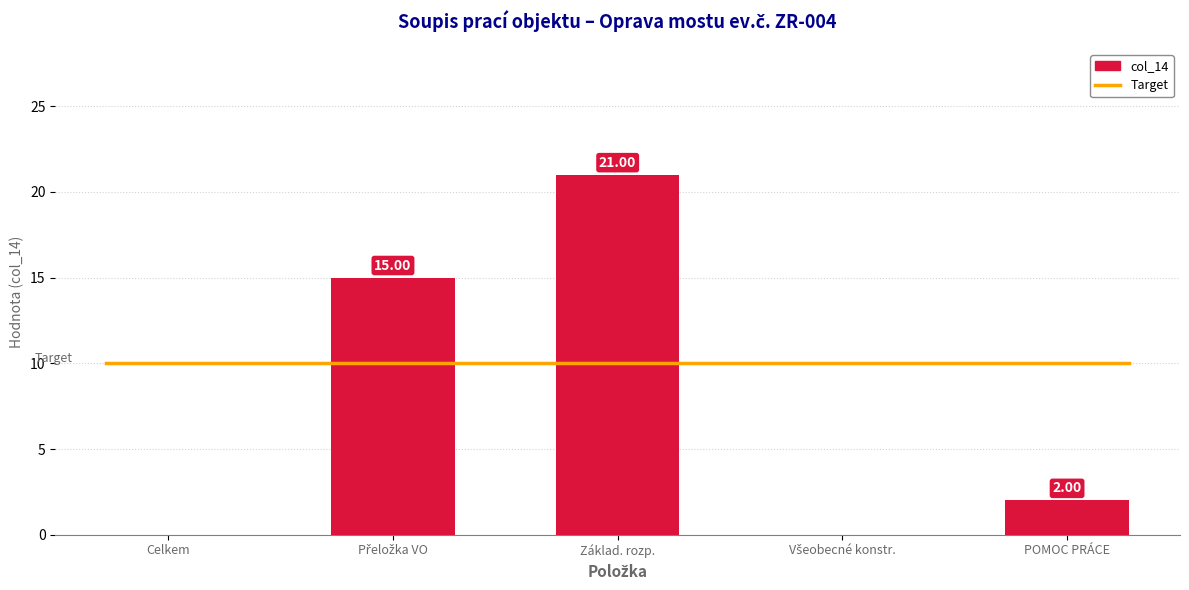

Where does the data first go above 2?

Přeložka VO